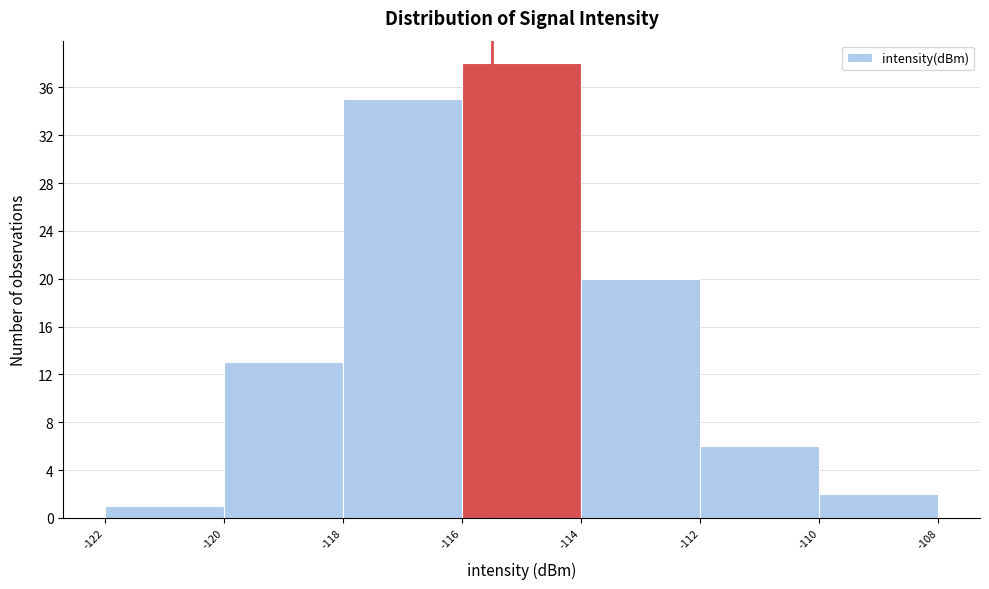

Which range on the x-axis has the tallest bar?

-116 to -114